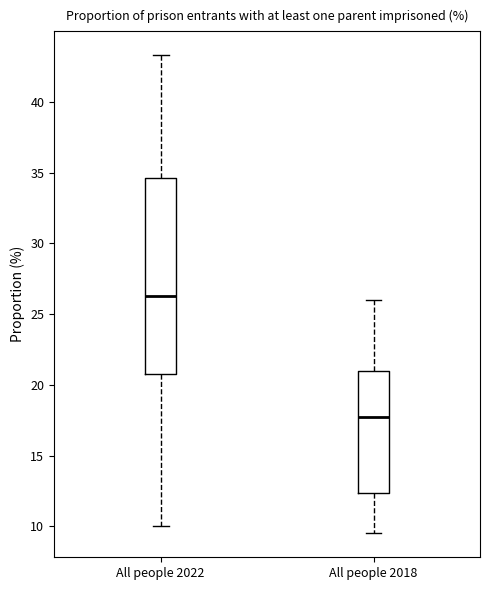

Where is the upper edge of the box for All people 2022 on the y-axis? The values are not printed on the chart, so give them approximately, as read against the axis.

34.5